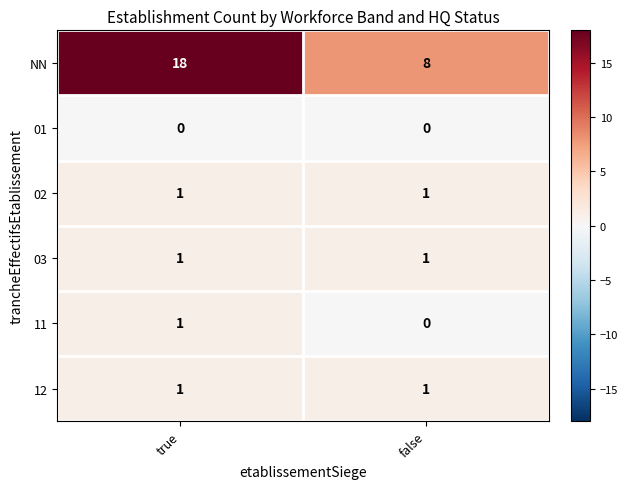

At how many categories does at least one series exceed 13?

1